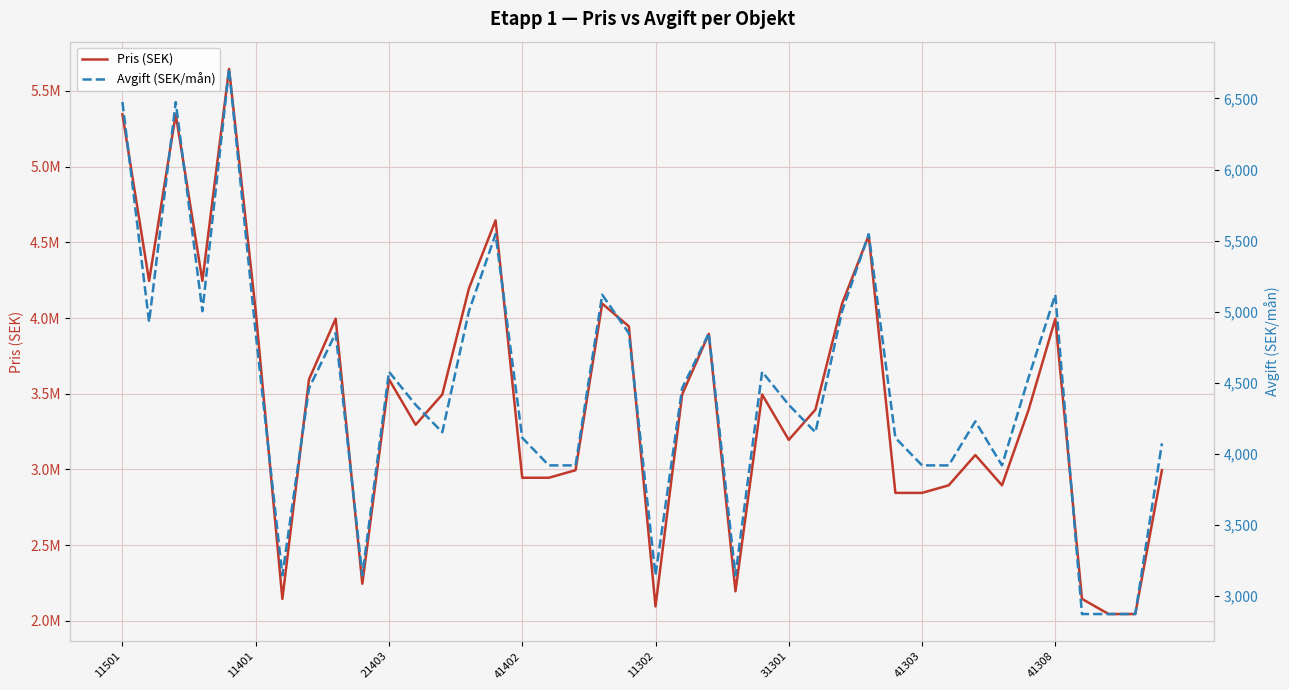

Reading left to right, extract all data points from this chart.

Pris (SEK): 5345000	4245000	5345000	4245000	5645000	4045000	2145000	3595000	3995000	2245000	3595000	3295000	3495000	4195000	4645000	2945000	2945000	2995000	4095000	3945000	2095000	3495000	3895000	2195000	3495000	3195000	3395000	4095000	4545000	2845000	2845000	2895000	3095000	2895000	3395000	3995000	2145000	2045000	2045000	2995000
Avgift (SEK/mån): 6475	4926	6475	5003	6708	4848	3144	4461	4848	3144	4577	4344	4151	5003	5545	4112	3918	3918	5119	4848	3144	4461	4848	3144	4577	4344	4151	5003	5545	4112	3918	3918	4228	3918	4538	5119	2872	2872	2872	4073